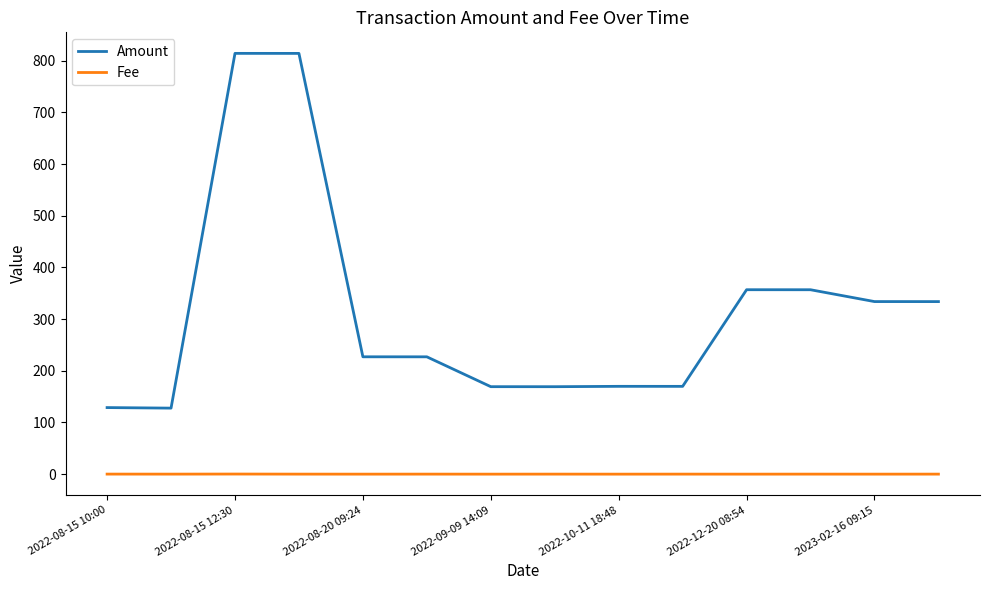

True or false: Fee and Amount intersect in this chart.

False